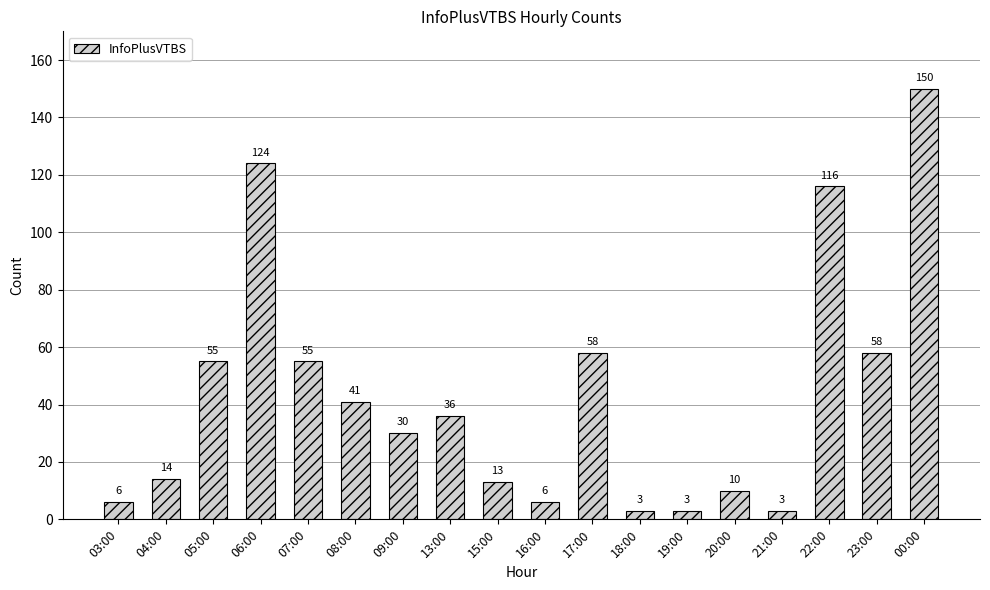

Reading left to right, what are all the values shown in this chart?

6	14	55	124	55	41	30	36	13	6	58	3	3	10	3	116	58	150